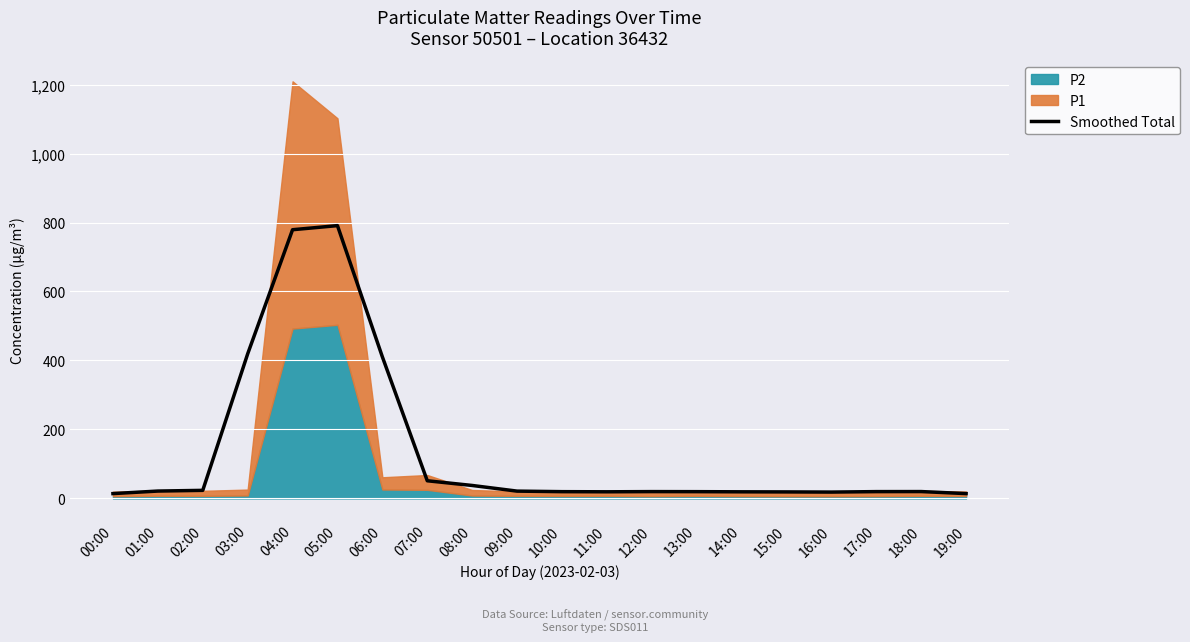

What is the ratio of the value at 19:00 to the value at 11:00?

0.7